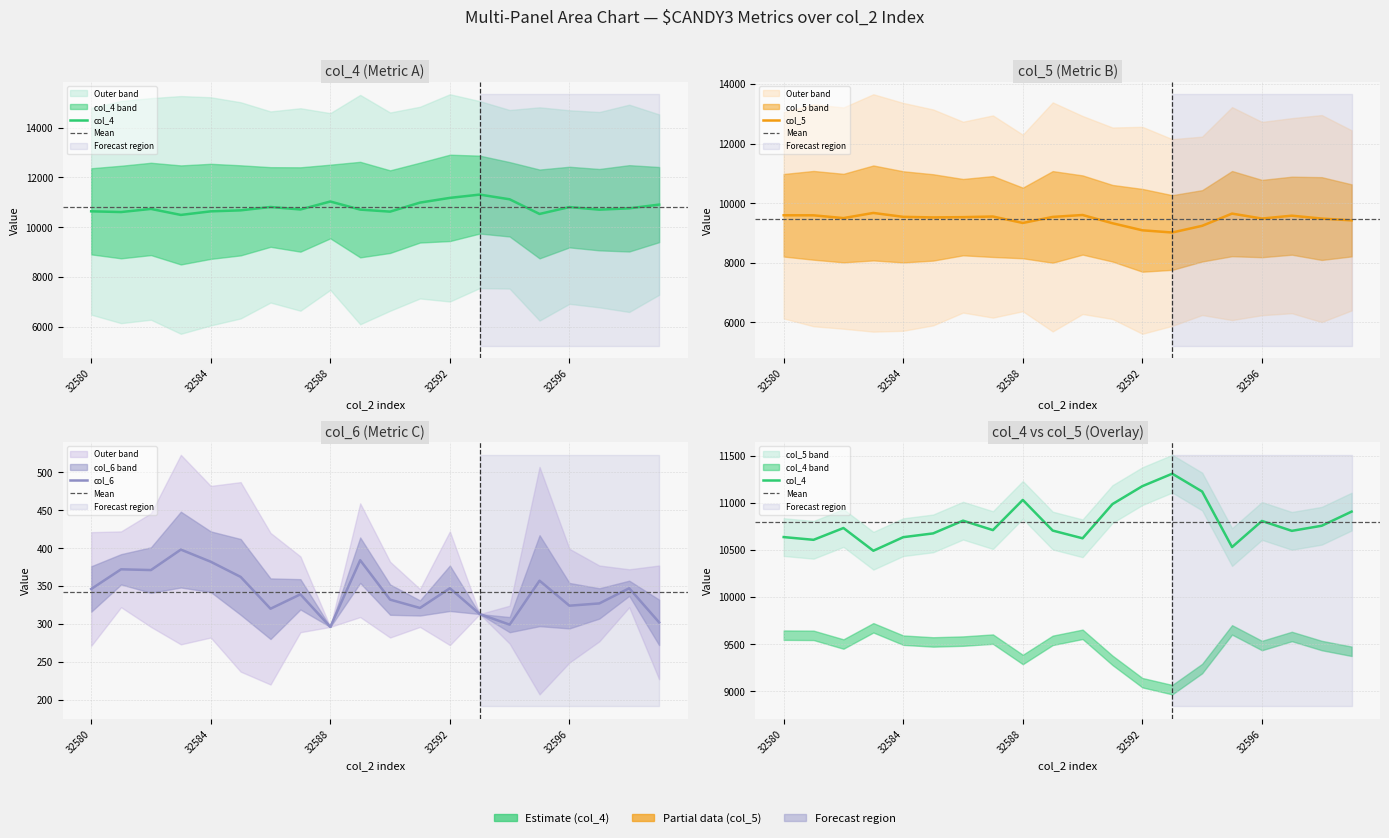

Read the col_5 value at 32591.

9328